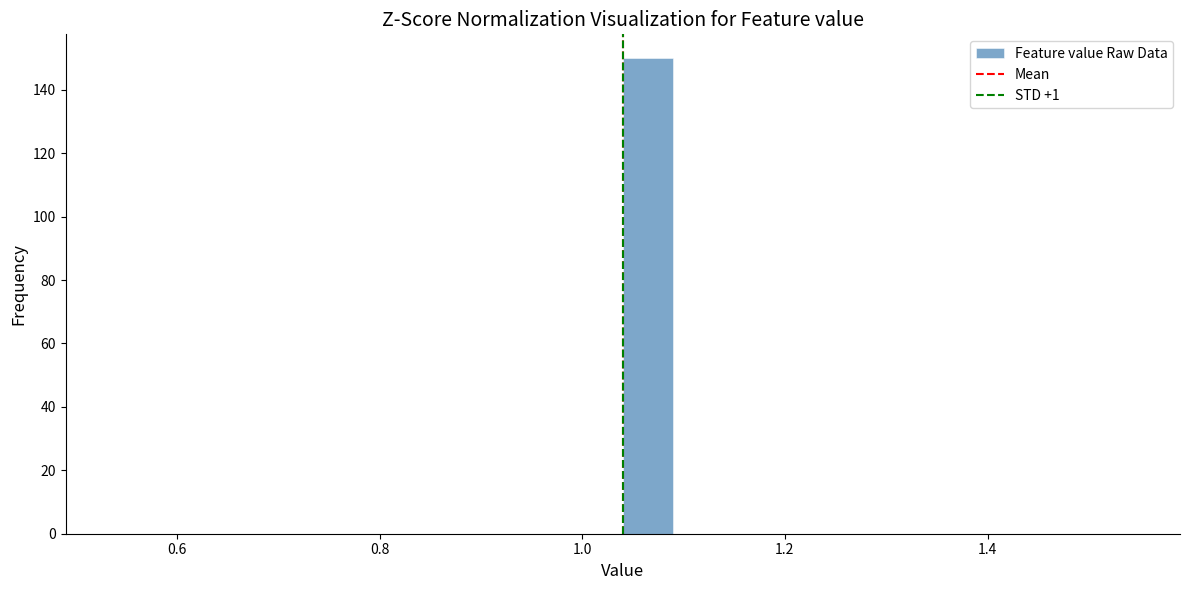

Around what value on the x-axis is the tallest bar? Give the approximate position of its centre, as read against the axis.

1.06